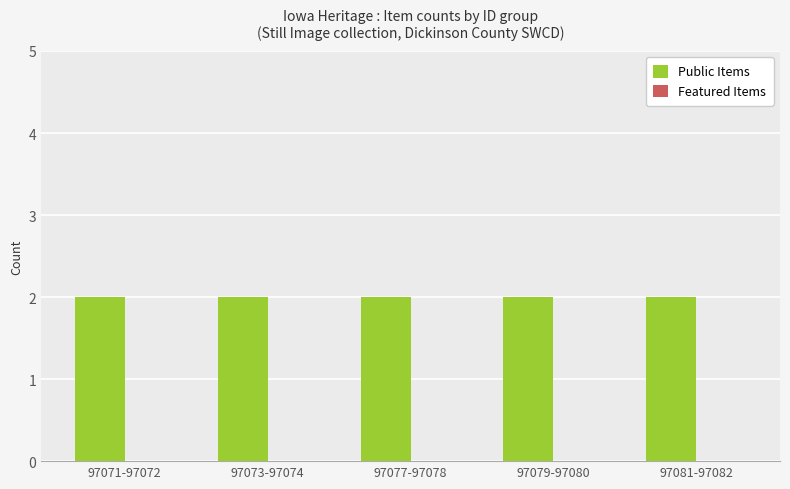

What is the total value across all series at 97073-97074?

2